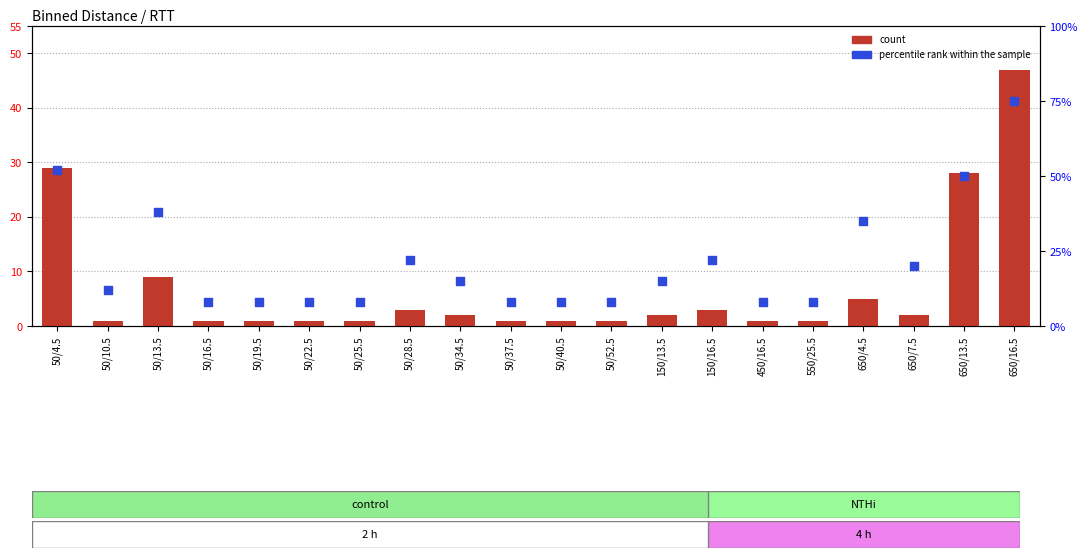

At how many categories does at least one series exceed 62?

1